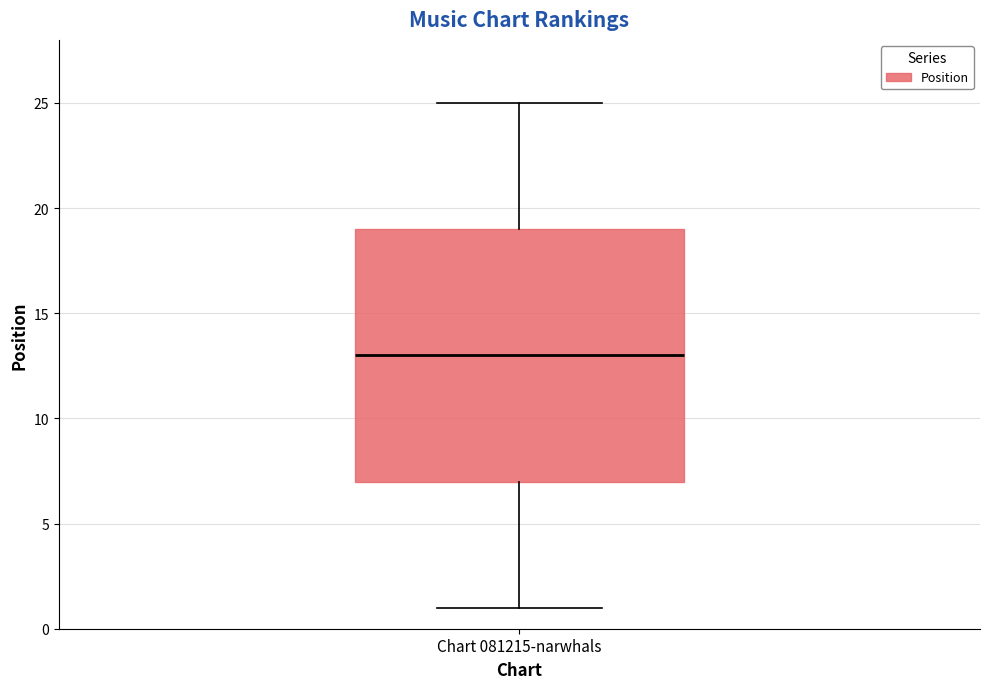

Where is the upper edge of the box for Chart 081215-narwhals on the y-axis? The values are not printed on the chart, so give them approximately, as read against the axis.

19